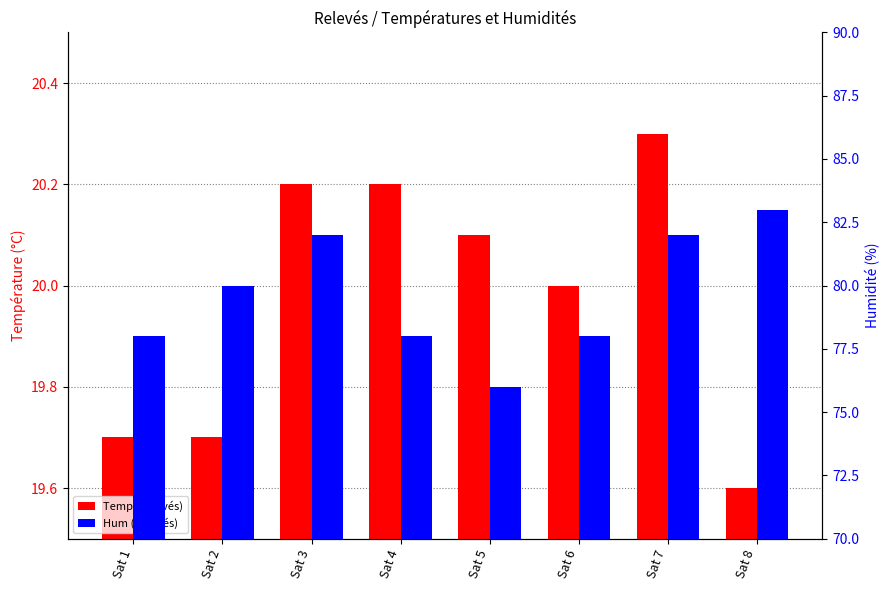

Is it true that Hum (Relevés) equals 80.0 at Sat 2?

True